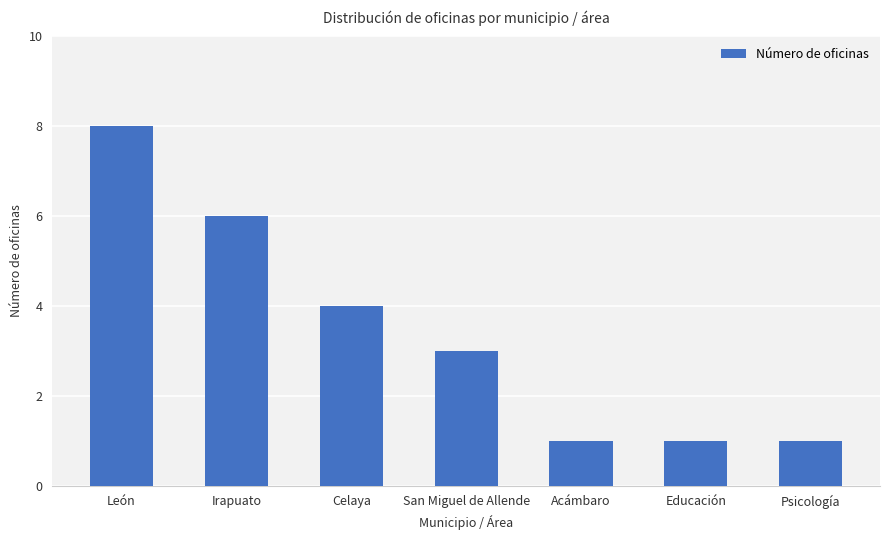

Is it true that the value at León is 11?

False